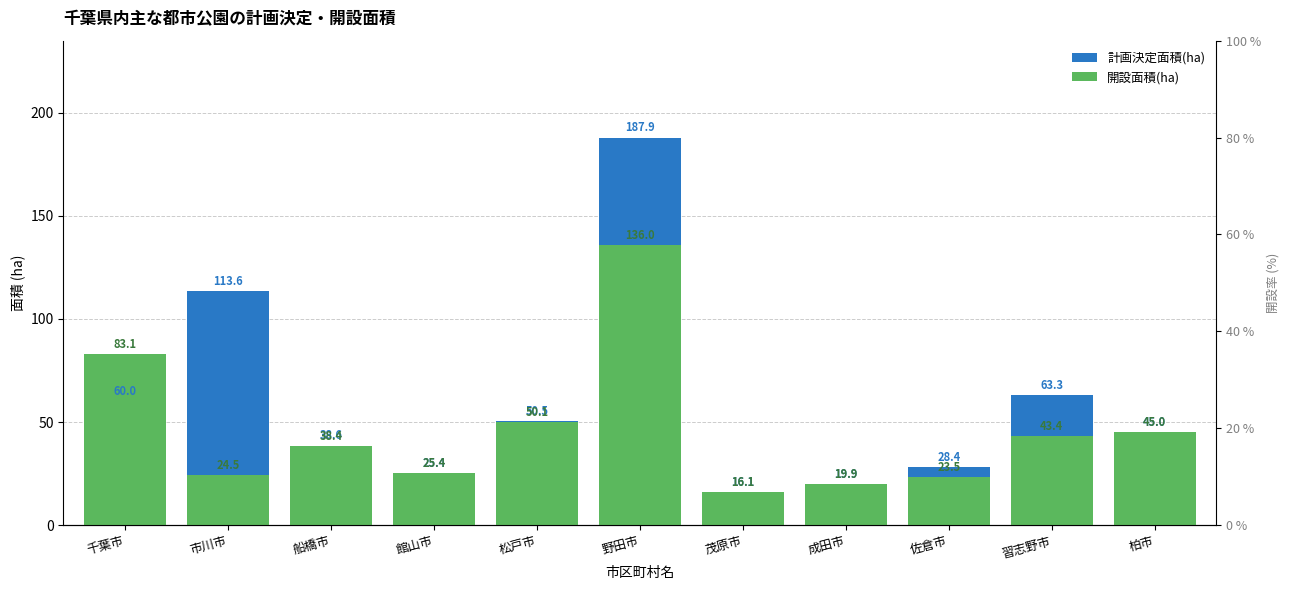

Rank the series at 柏市 from lowest to highest value.

計画決定面積(ha), 開設面積(ha)